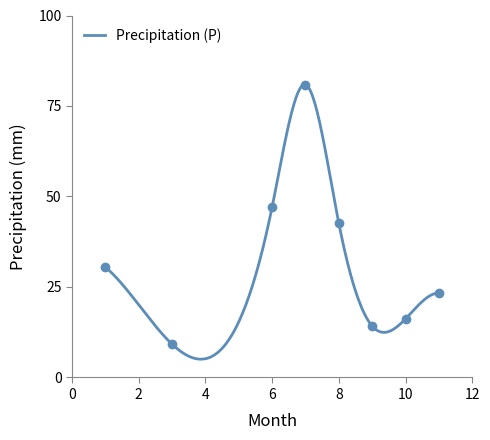

The chart shows a value of 47.1 at 6. True or false?

True